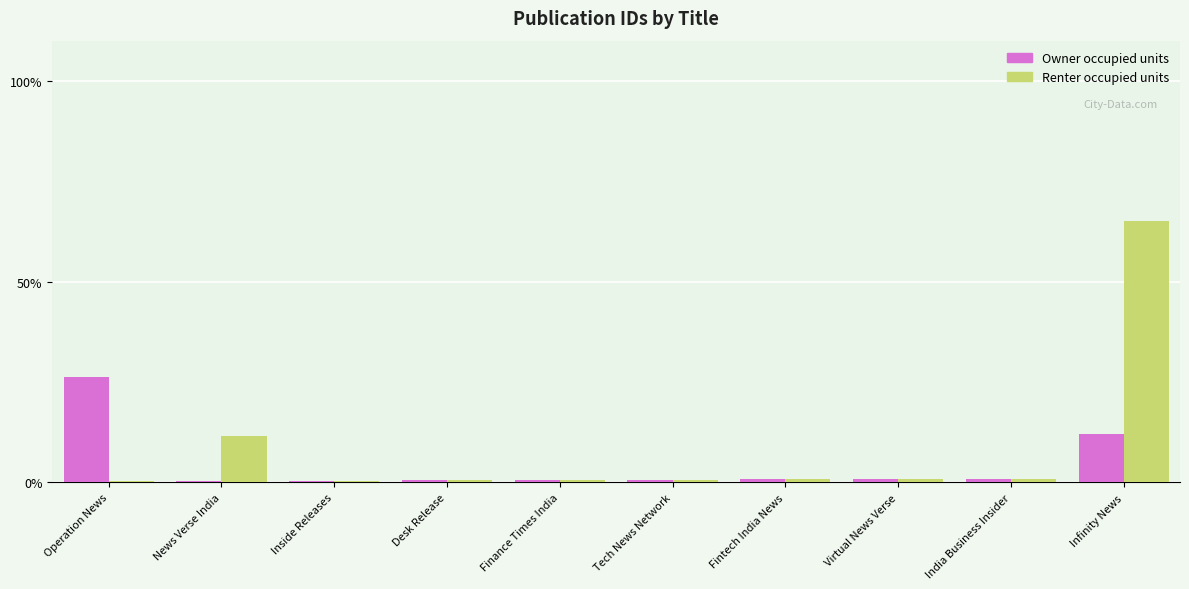

Between India Business Insider and Infinity News, which series saw the biggest shift?

Renter occupied units